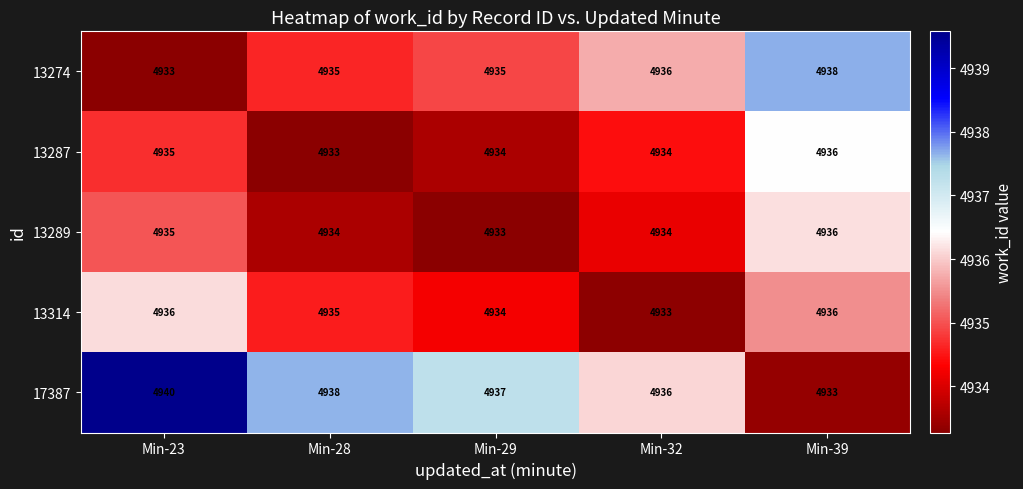

What is the difference between the maximum and minimum values in the 17387 series?

7